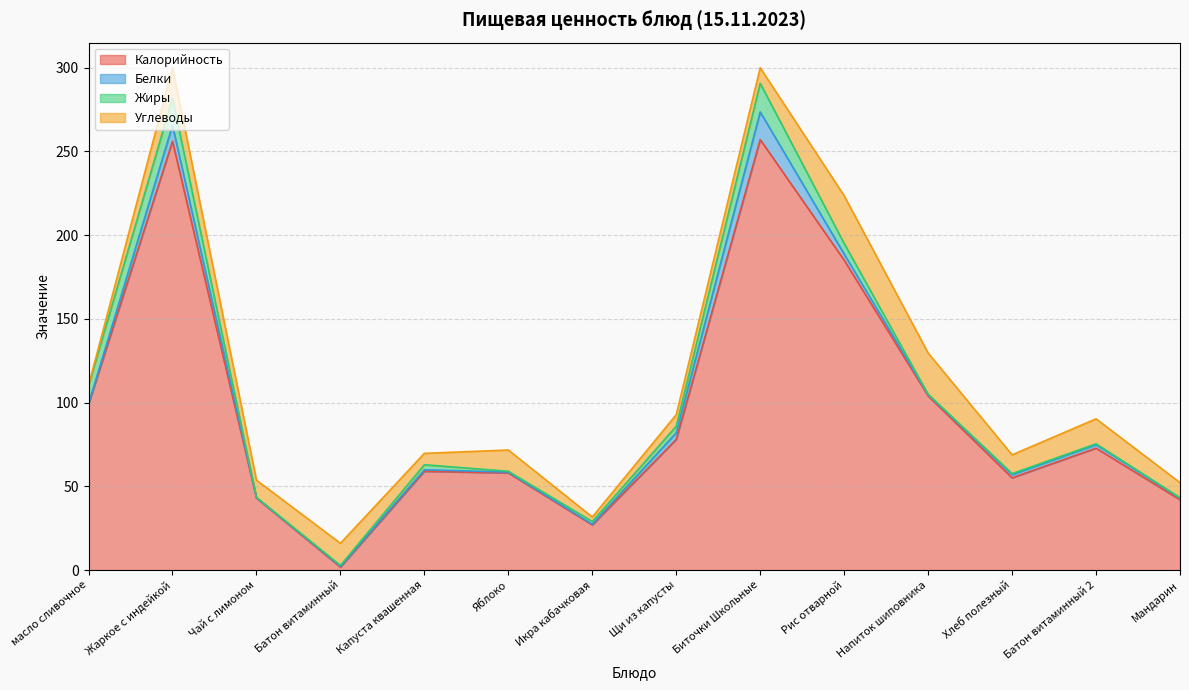

At which category does Углеводы reach its first local valley?

Чай с лимоном